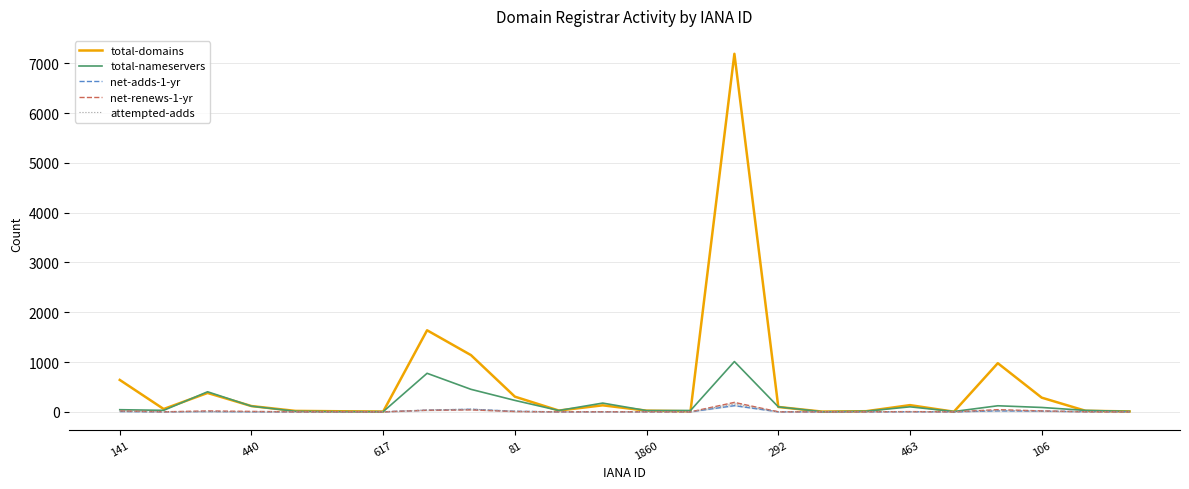

Is the value of net-renews-1-yr at 23 greater than the value of total-nameservers at 12?

No